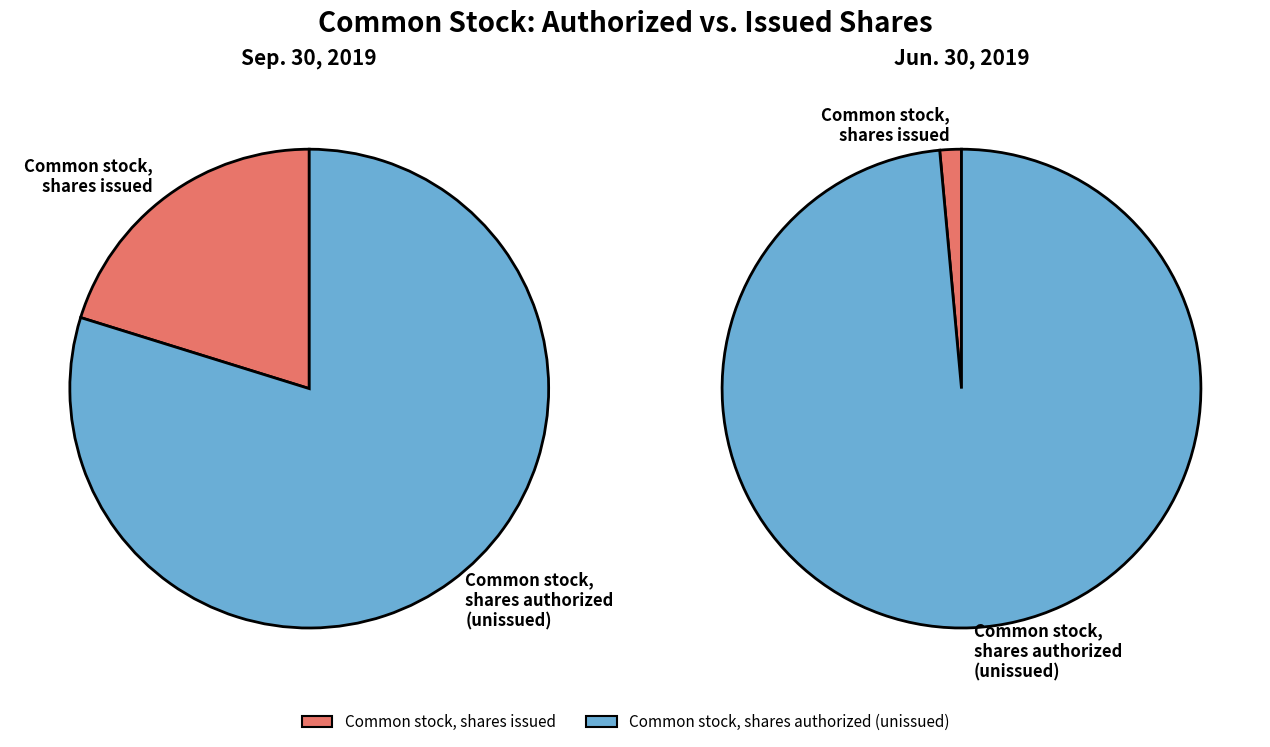

How many slices are in this pie chart?

4